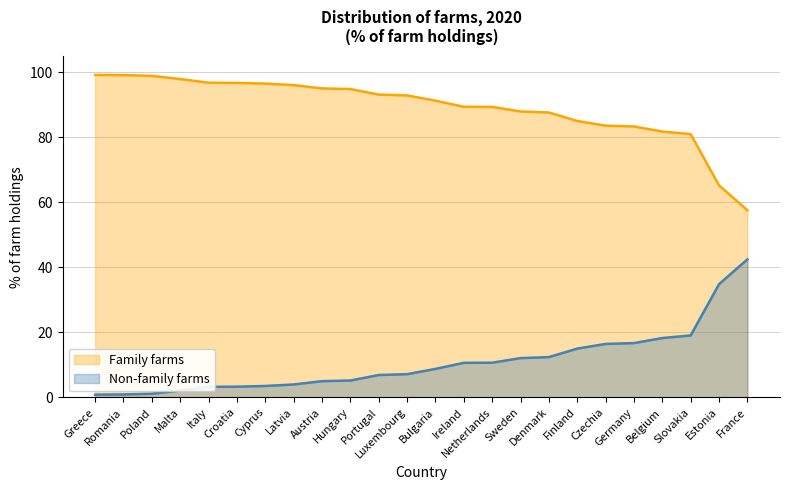

True or false: Family farms and Non-family farms intersect in this chart.

False